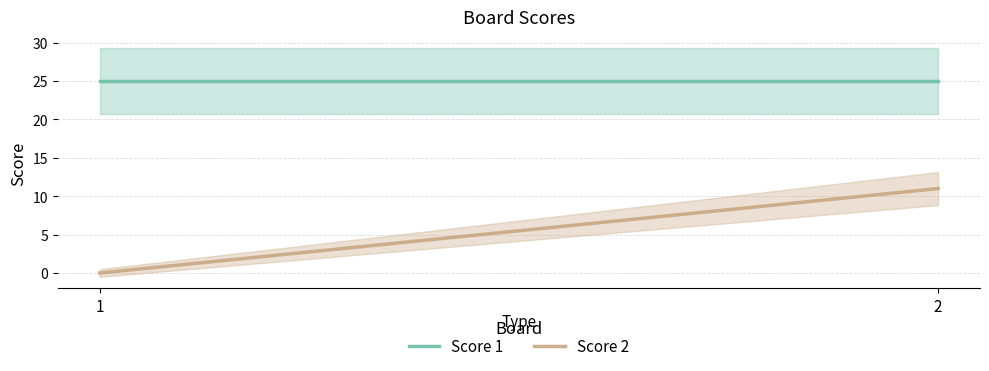

Which series has the largest range (max minus min)?

Score 2